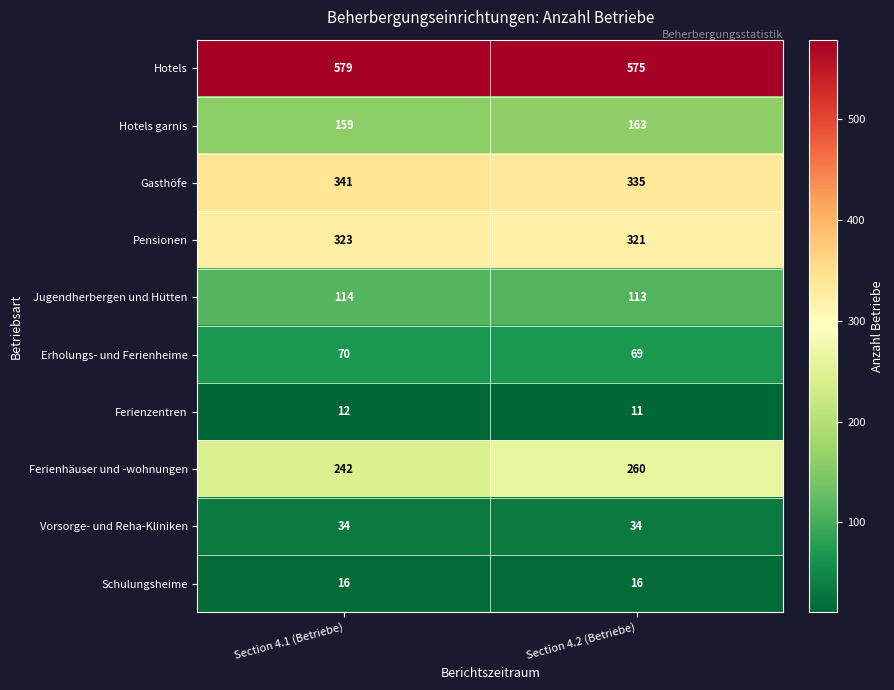

Which series has the largest range (max minus min)?

Ferienhäuser und -wohnungen